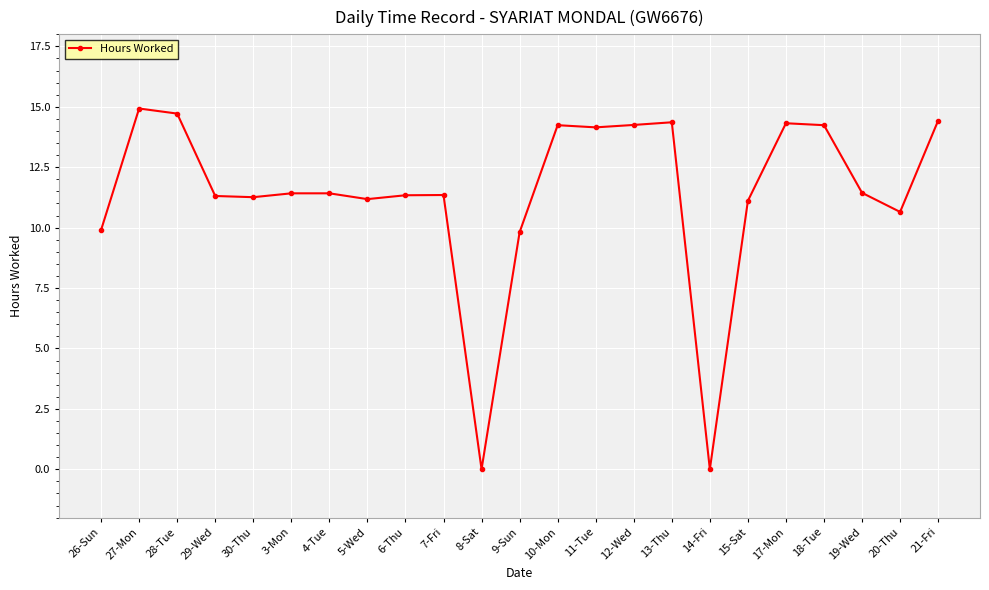

Does the chart have visible grid lines?

Yes